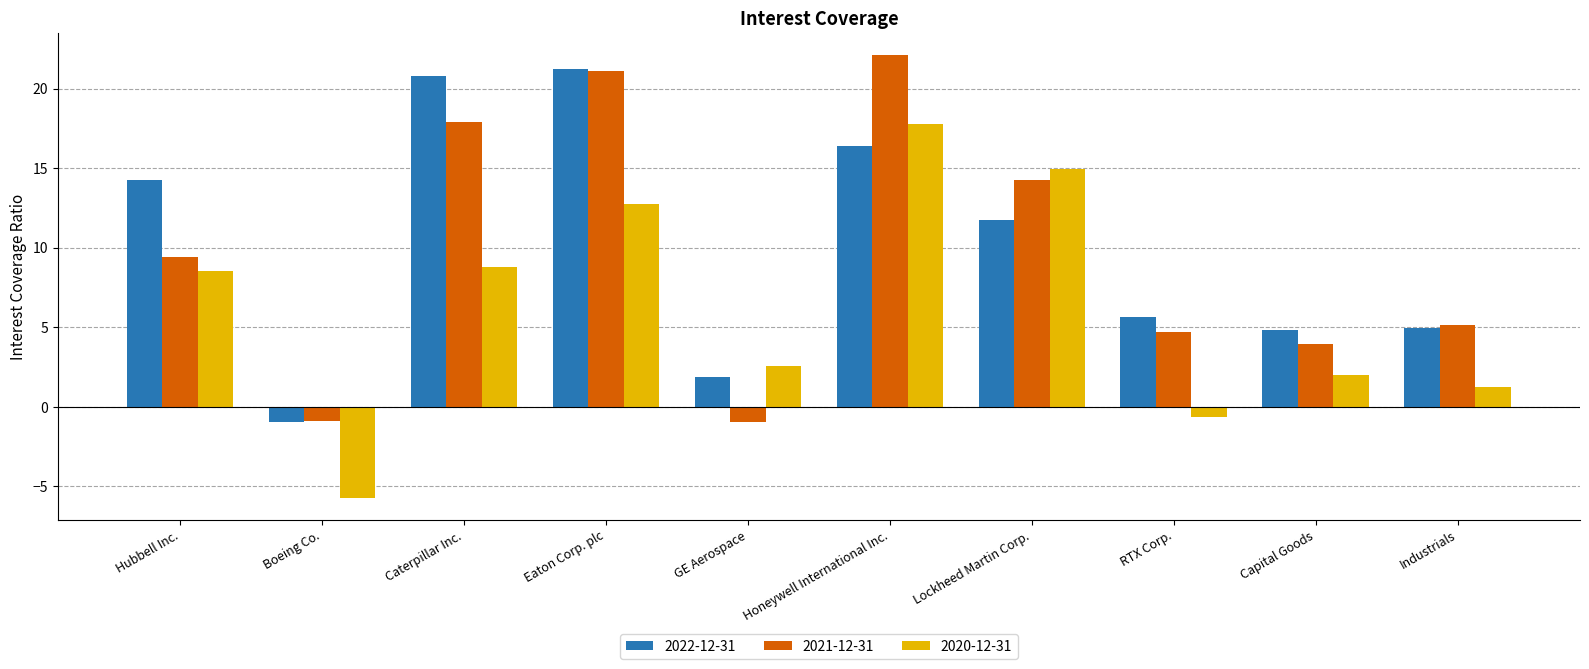

What is the difference between the maximum and second lowest values in the 2020-12-31 series?

18.4